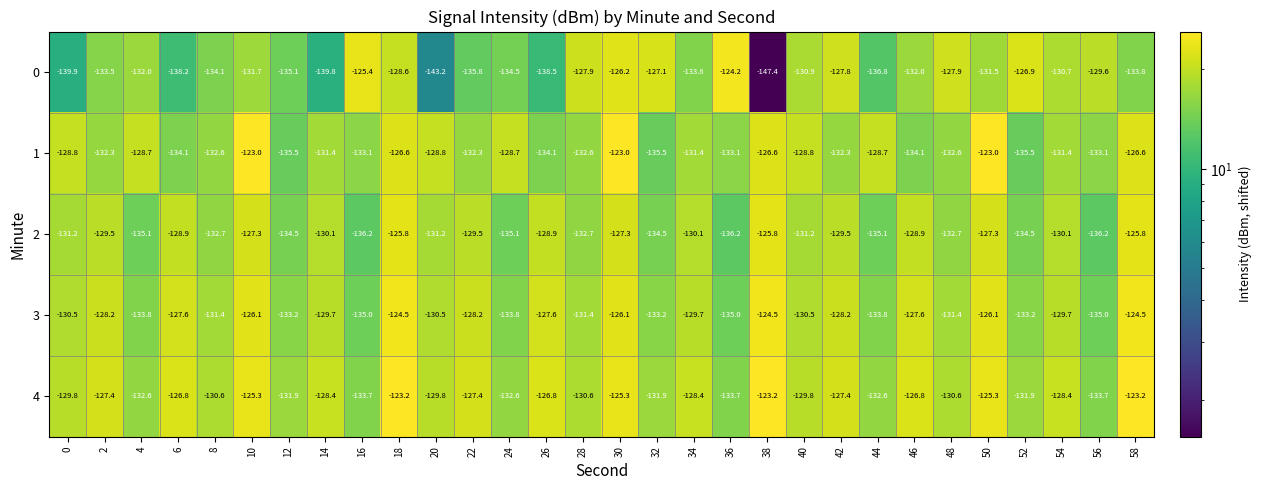

Where is 0 nearest to the value -135?

12